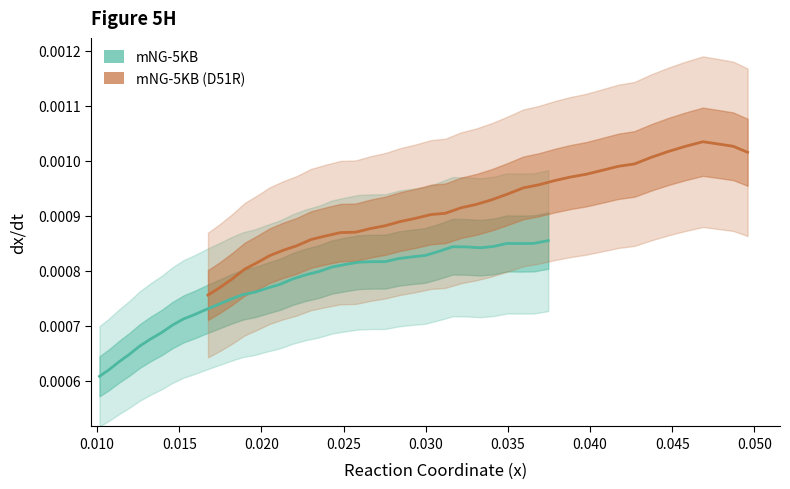

At how many categories does at least one series exceed 0?

37